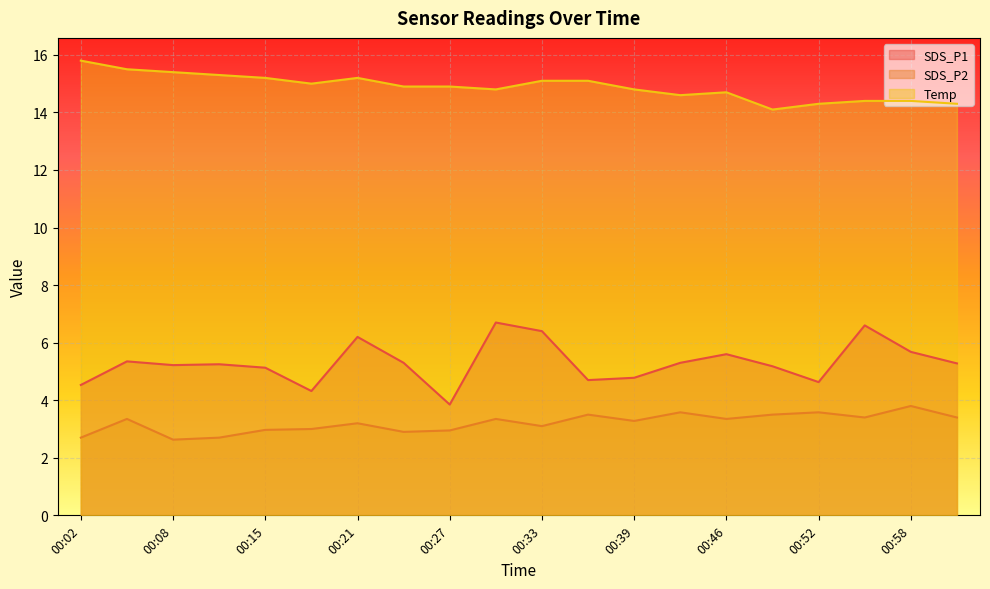

Where is the first local minimum for SDS_P2?

00:08